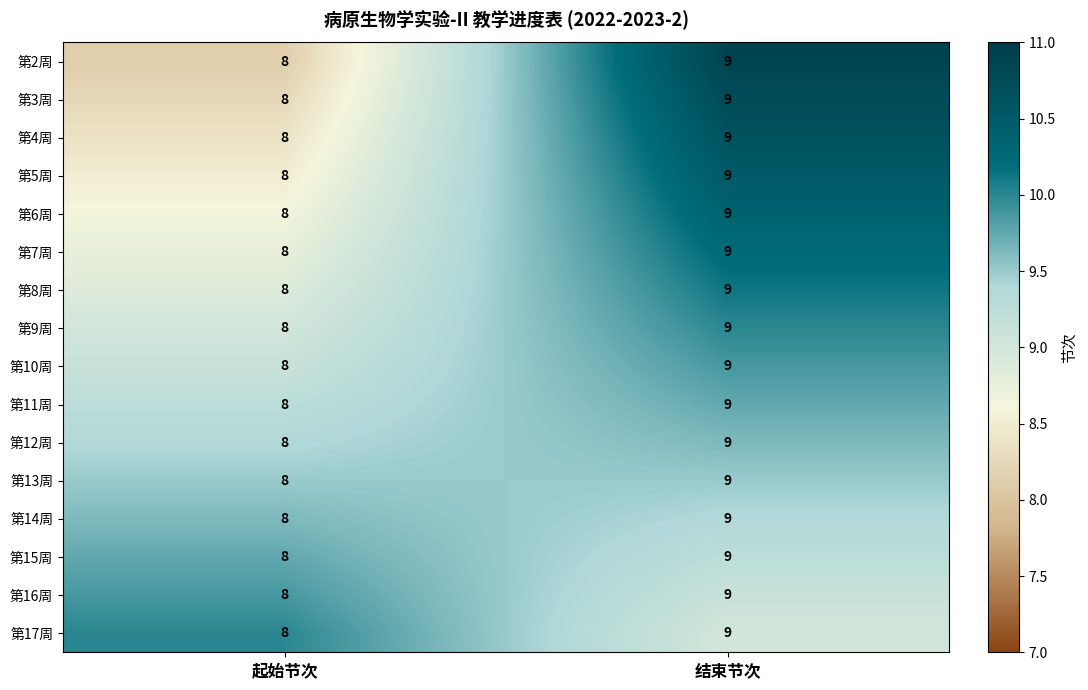

Read the 第4周 value at 起始节次.

8